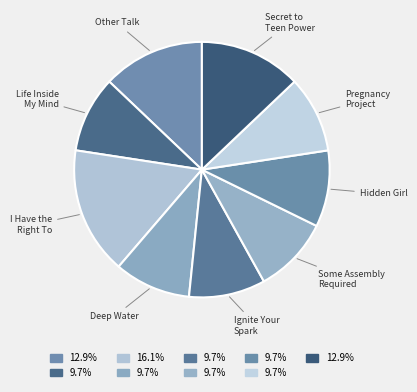

What is the largest slice in the pie chart?

I Have the Right To